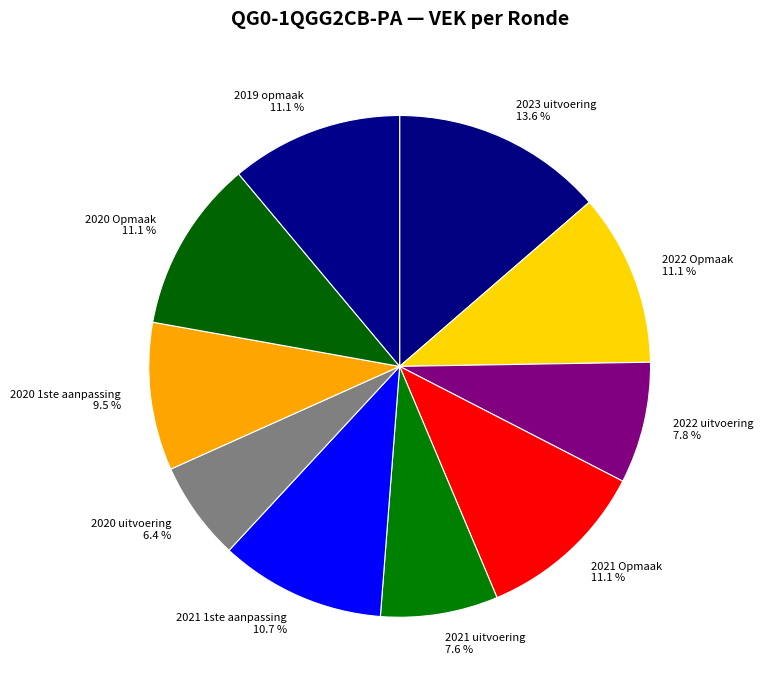

What is the largest slice in the pie chart?

2023 uitvoering